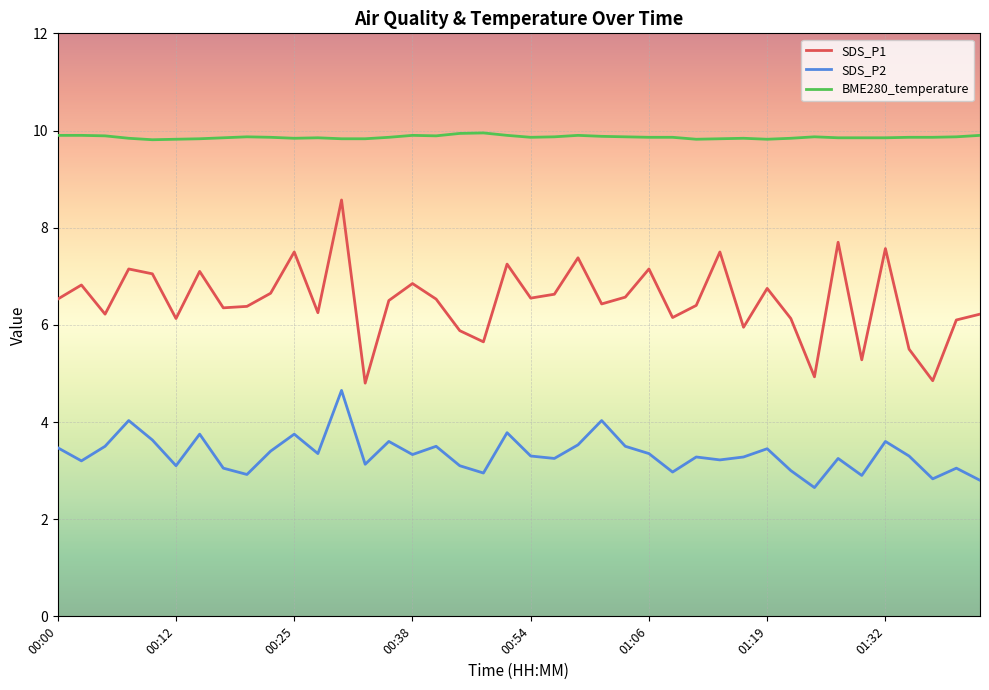

Which series has the widest spread of values?

SDS_P1